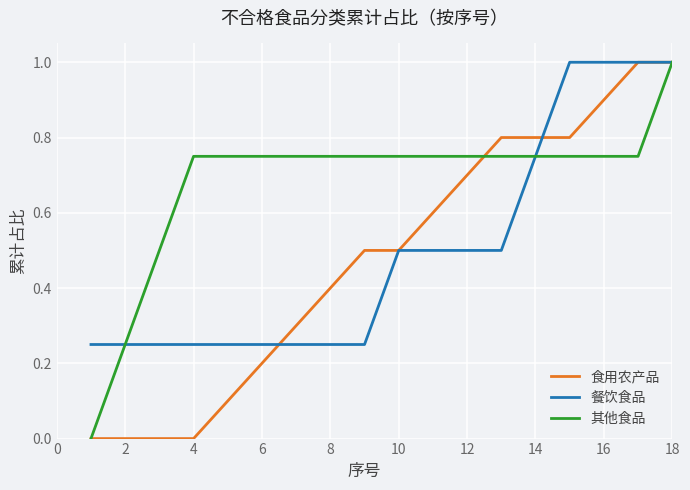

What is the difference between the maximum and second lowest values in the 食用农产品 series?

1.0